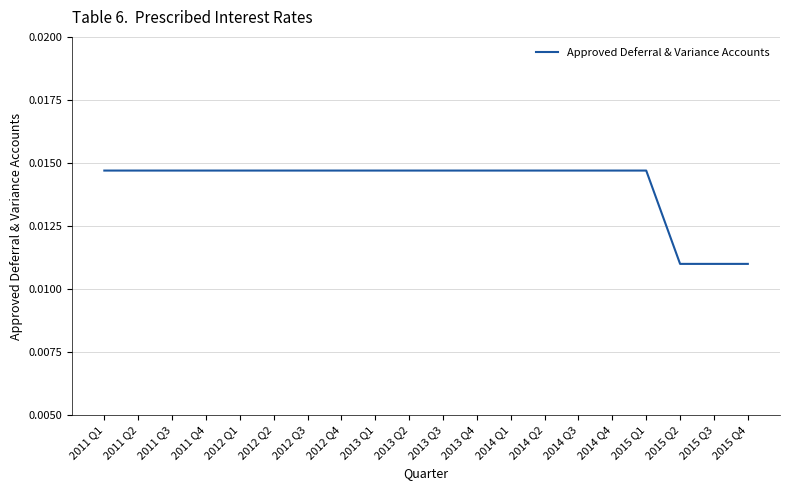

What position from the left is 2015 Q4?

20